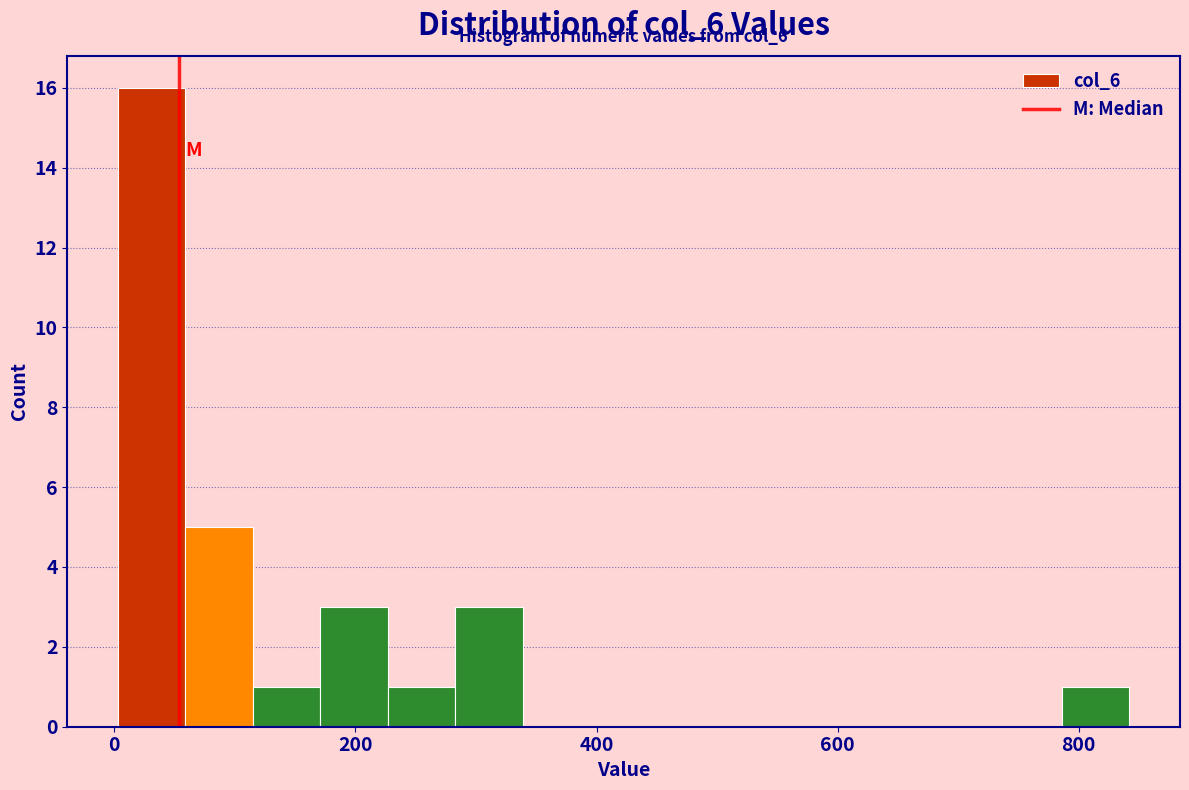

Read against the x-axis, roughly where is the centre of the tallest bar?

40